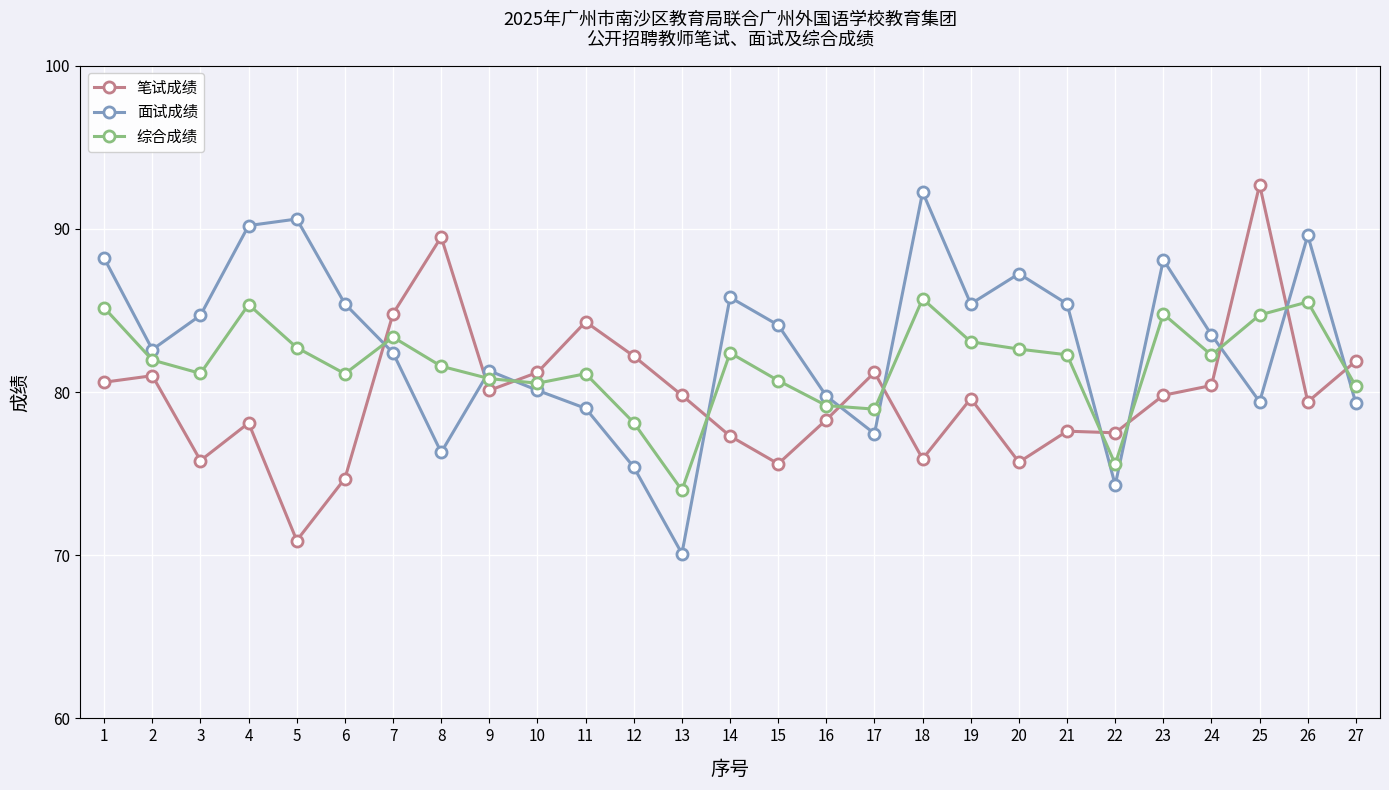

How many lines are shown in the chart?

3